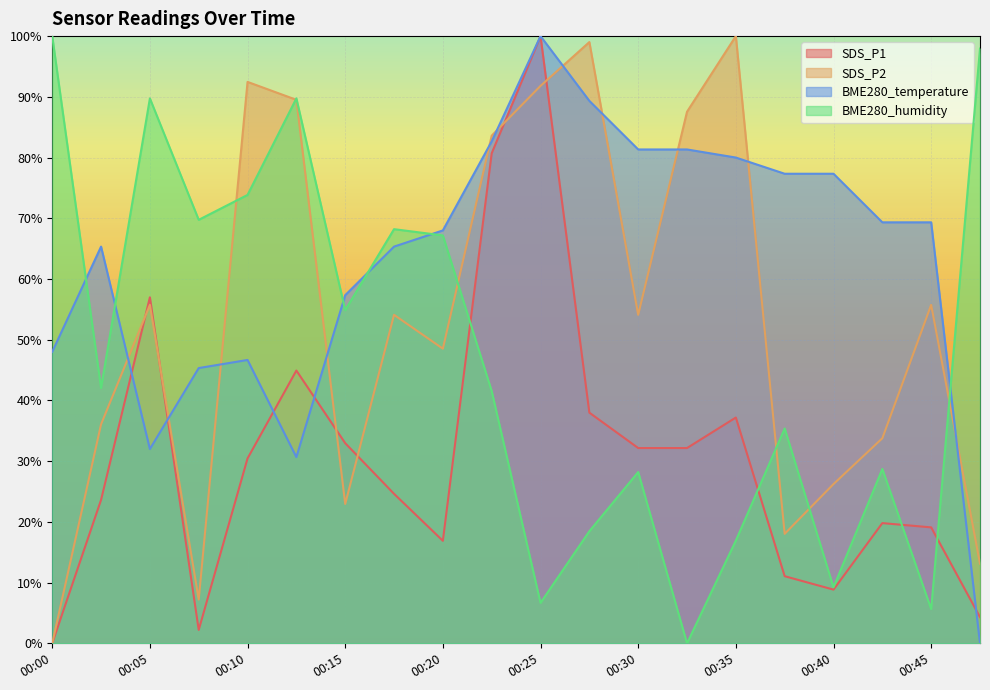

Which category has the lowest value in the BME280_temperature series?

00:47